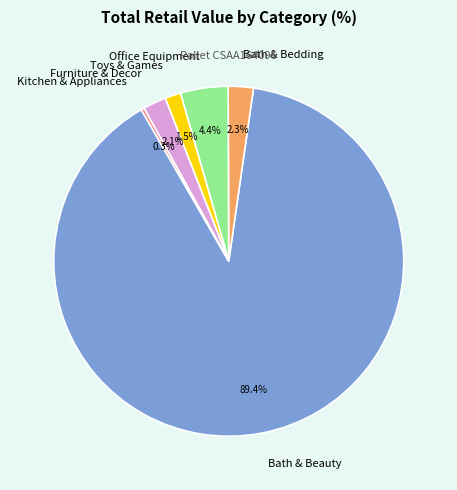

Which has a higher value, Furniture & Decor or Kitchen & Appliances?

Furniture & Decor